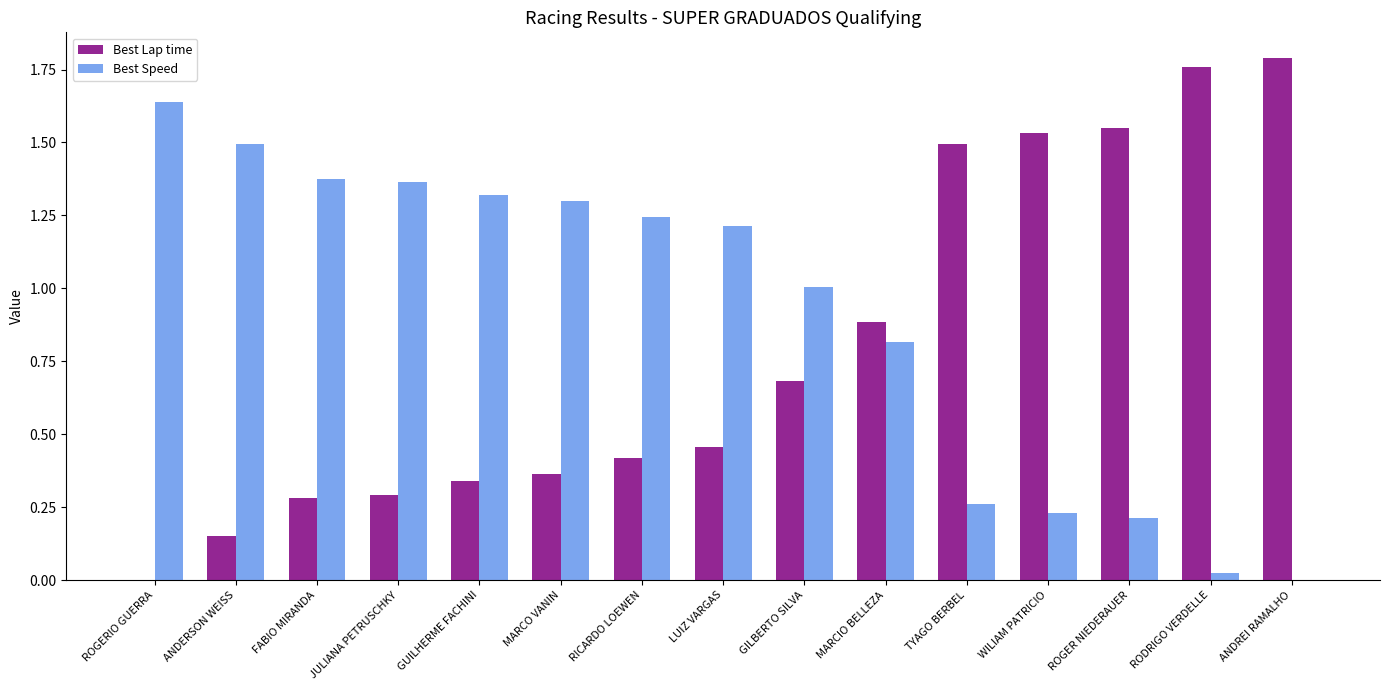

What is the sum of the Best Lap time values at WILIAM PATRICIO and GUILHERME FACHINI?

1.9